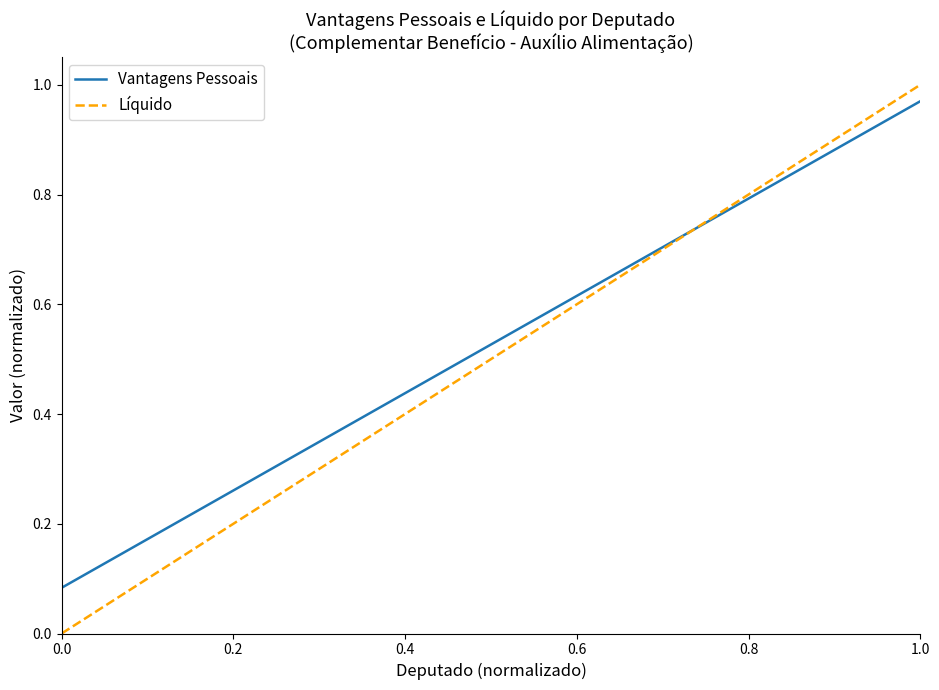

Which series has the widest spread of values?

Líquido